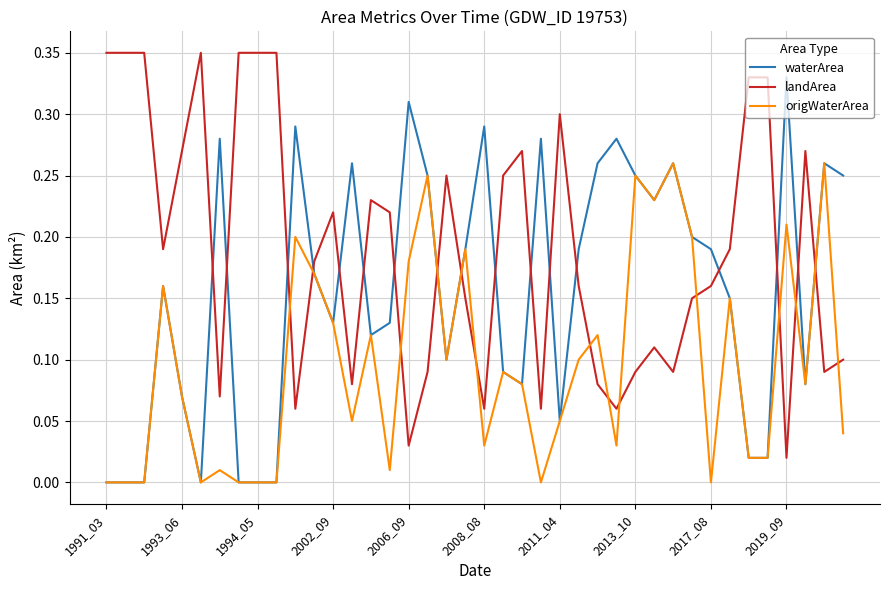

Rank the series by their maximum value, from highest to lowest.

landArea, waterArea, origWaterArea